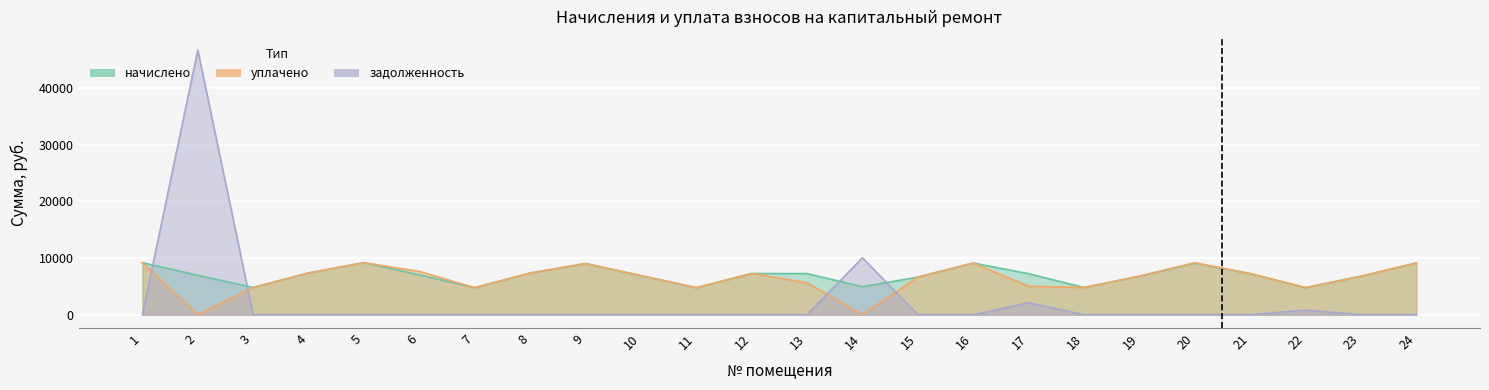

Between 12 and 5, which is larger?

5